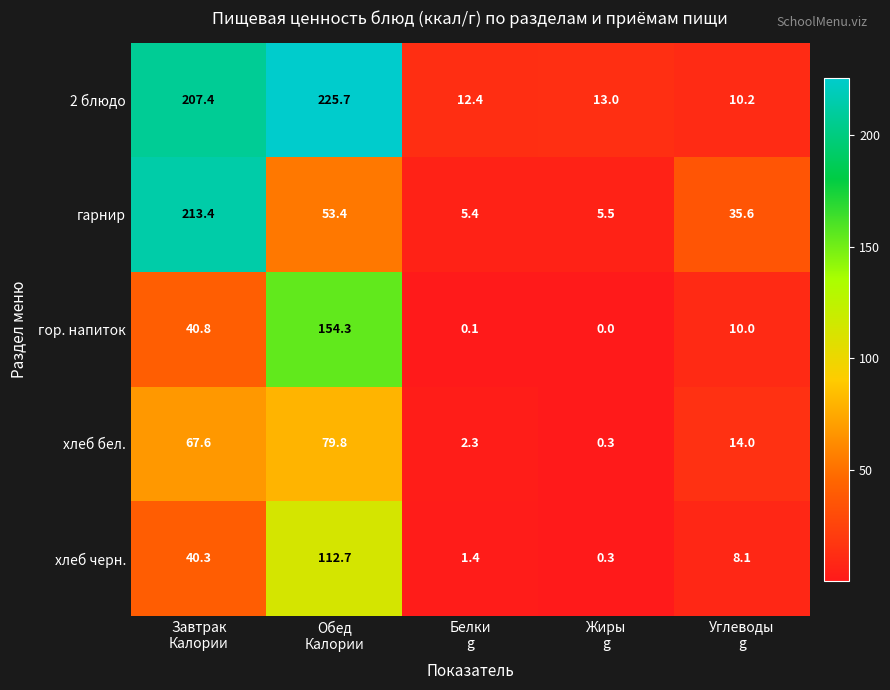

Between Жиры
g and Углеводы
g, which series saw the biggest shift?

гарнир